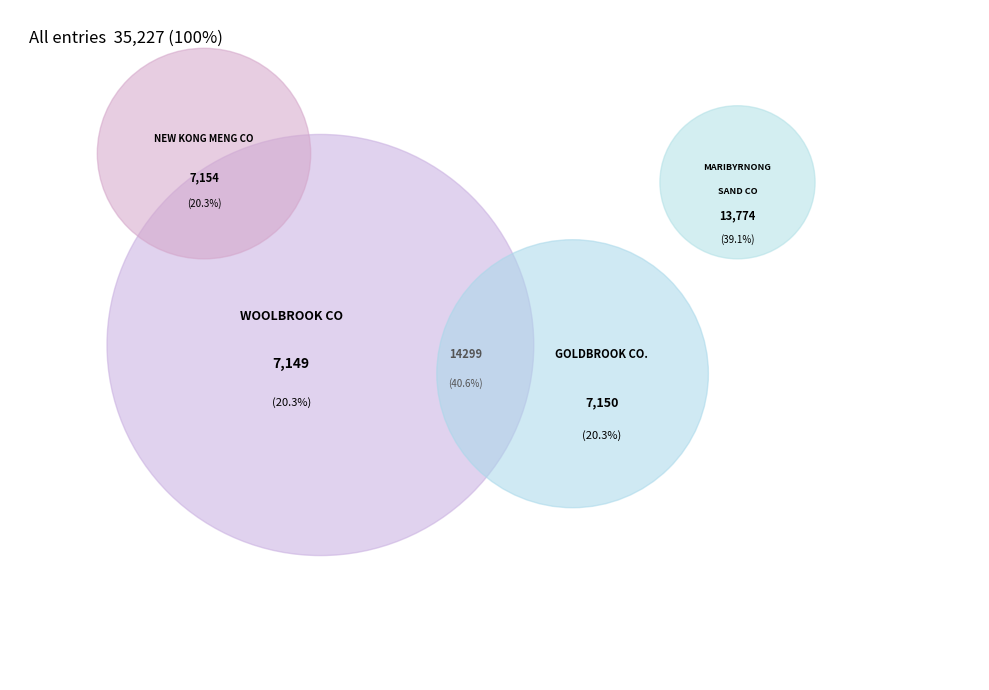

Does WOOLBROOK CO account for over 50% of the chart?

No